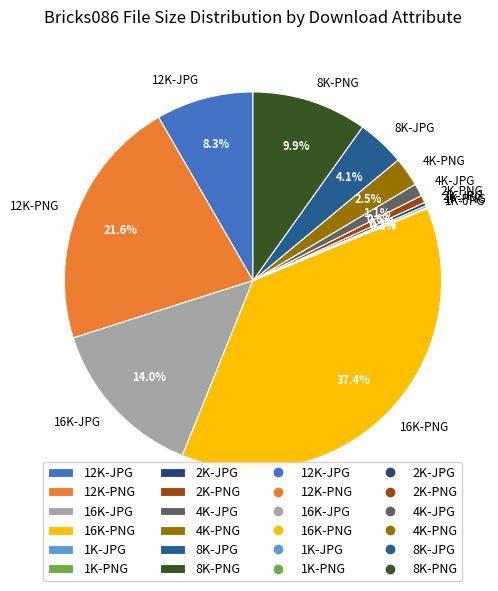

What is the ratio of the value at 4K-JPG to the value at 2K-JPG?

3.8